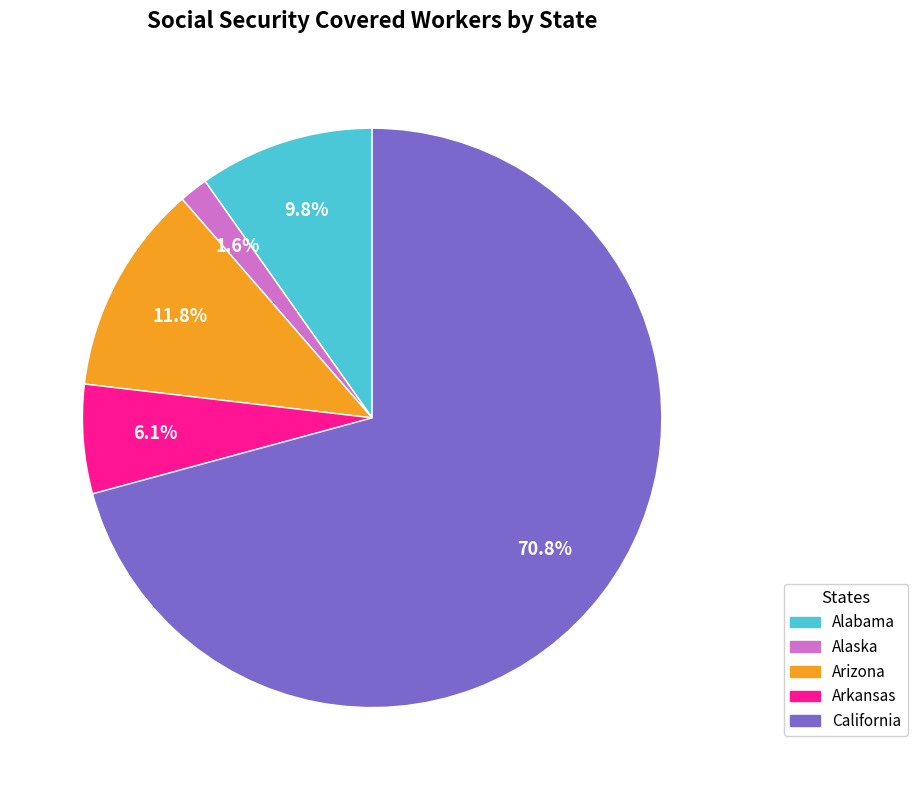

Is the sum of California and Arkansas greater than half?

Yes